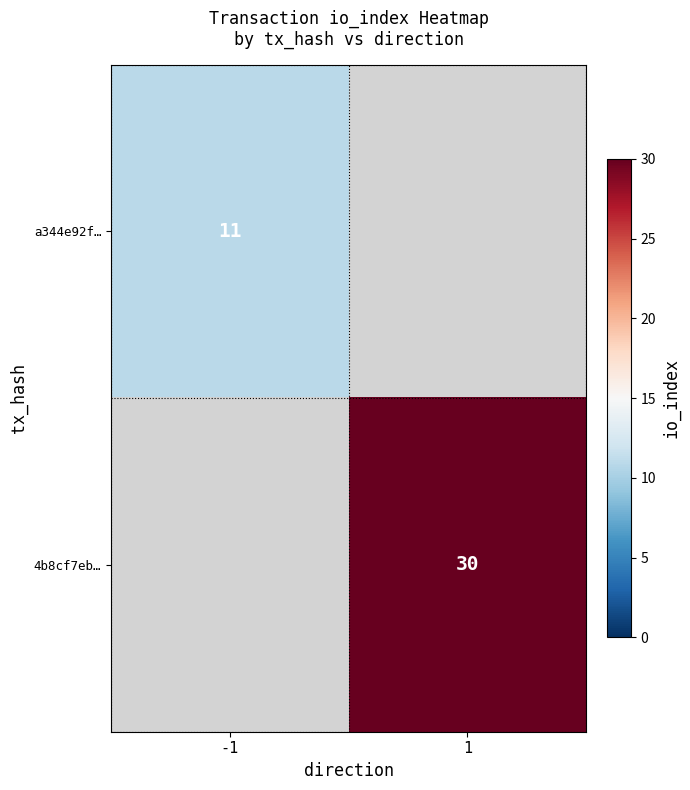

At which category does the chart reach its peak across all series?

1